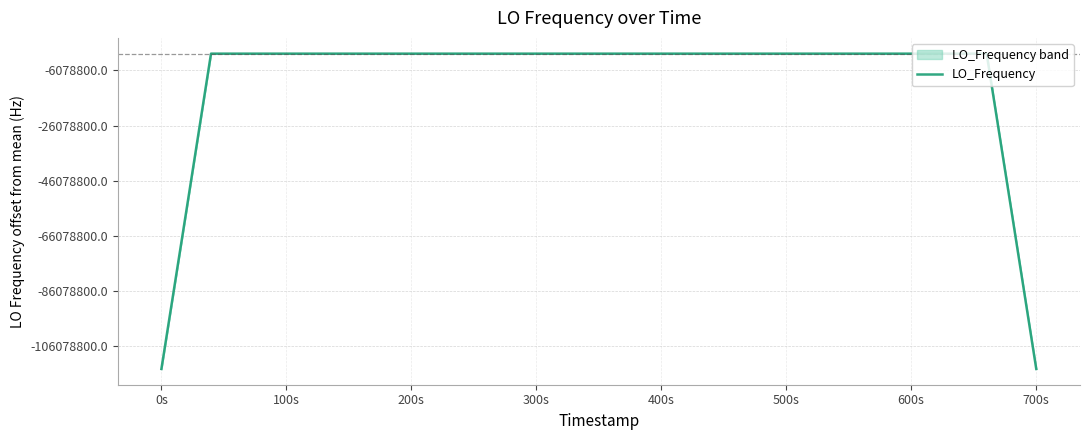

The chart shows a value of 286078799.9 at 100s. True or false?

True